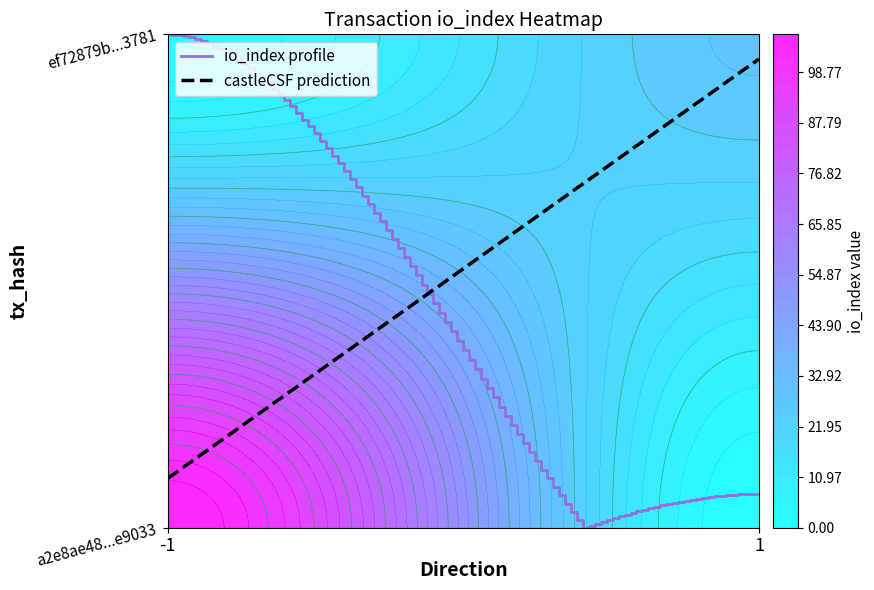

What is the sum of all a2e8ae48f30f12069b5897ef2f00fa3921e9033 values?

106